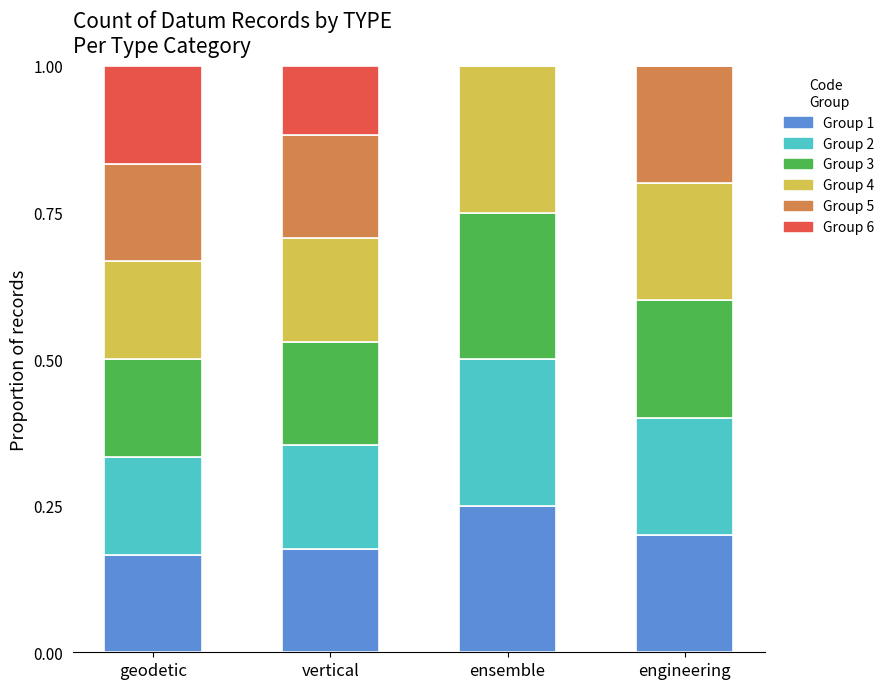

Is it true that Group 1 equals 0.2 at ensemble?

True